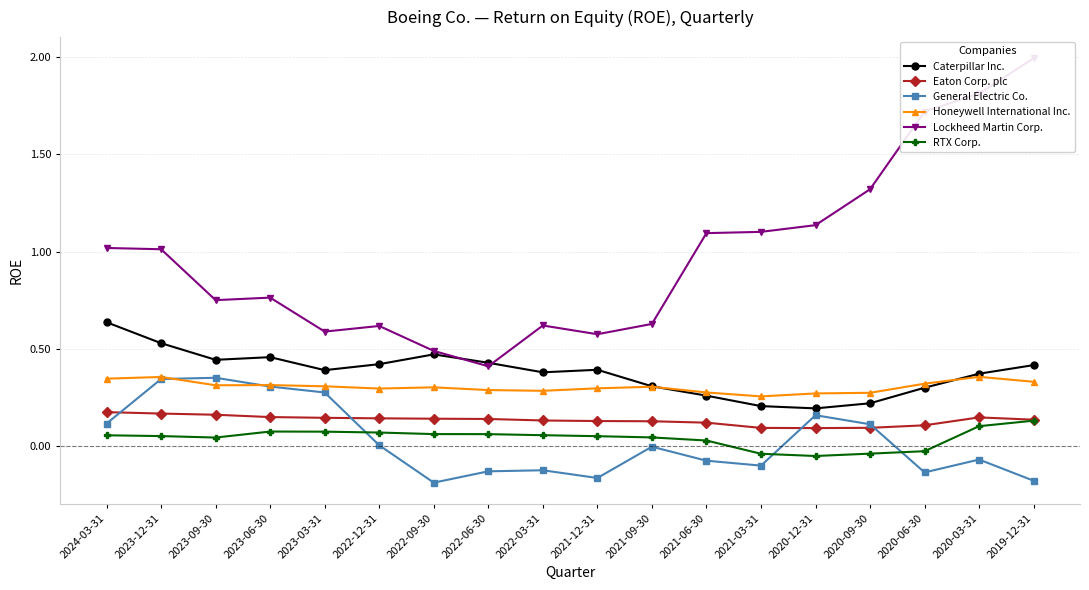

What is the difference between the maximum and minimum values in the RTX Corp. series?

0.2